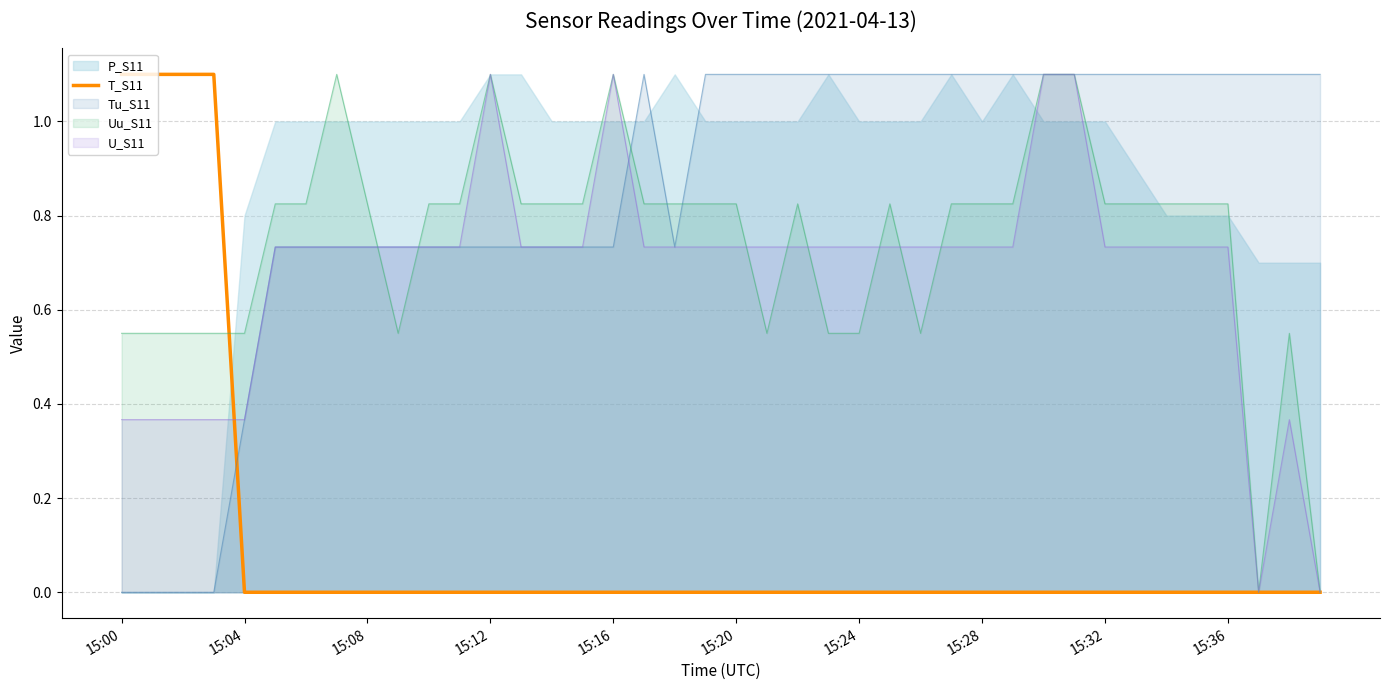

The Uu_S11 series shows 1.7 at 15:12. True or false?

False